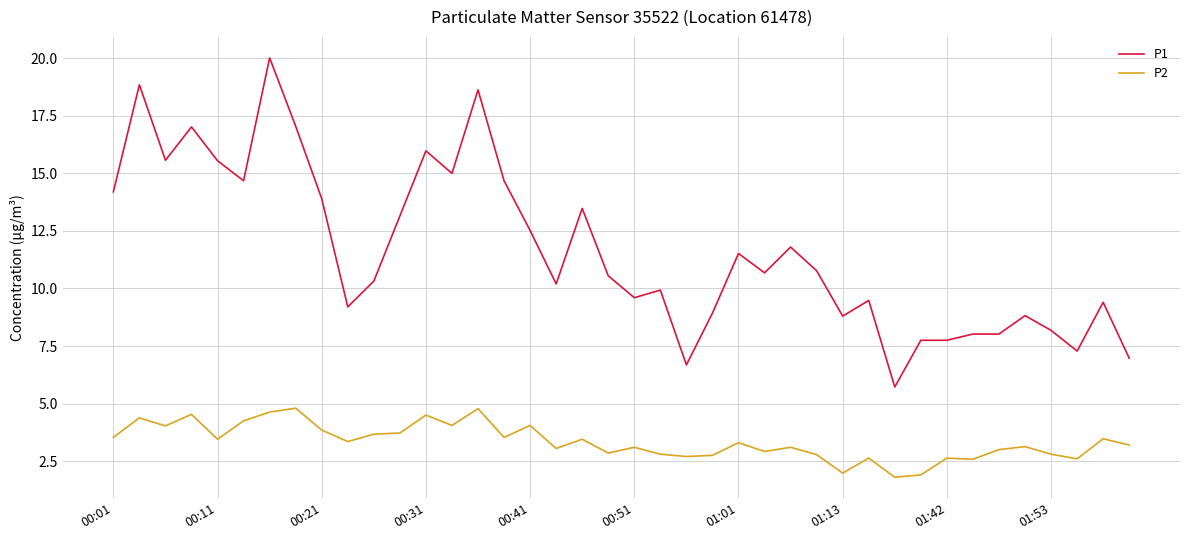

Does the chart have visible grid lines?

Yes